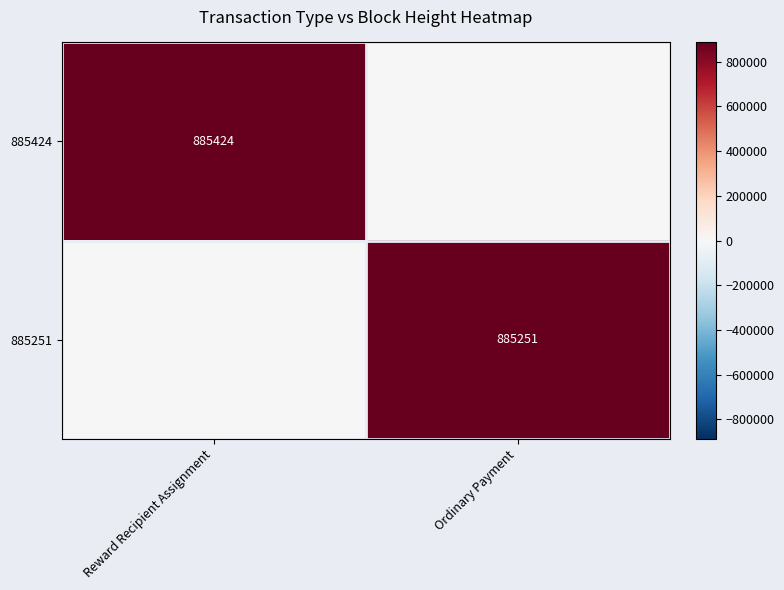

Is the value of 885251 at Ordinary Payment greater than the value of 885424 at Reward Recipient Assignment?

No